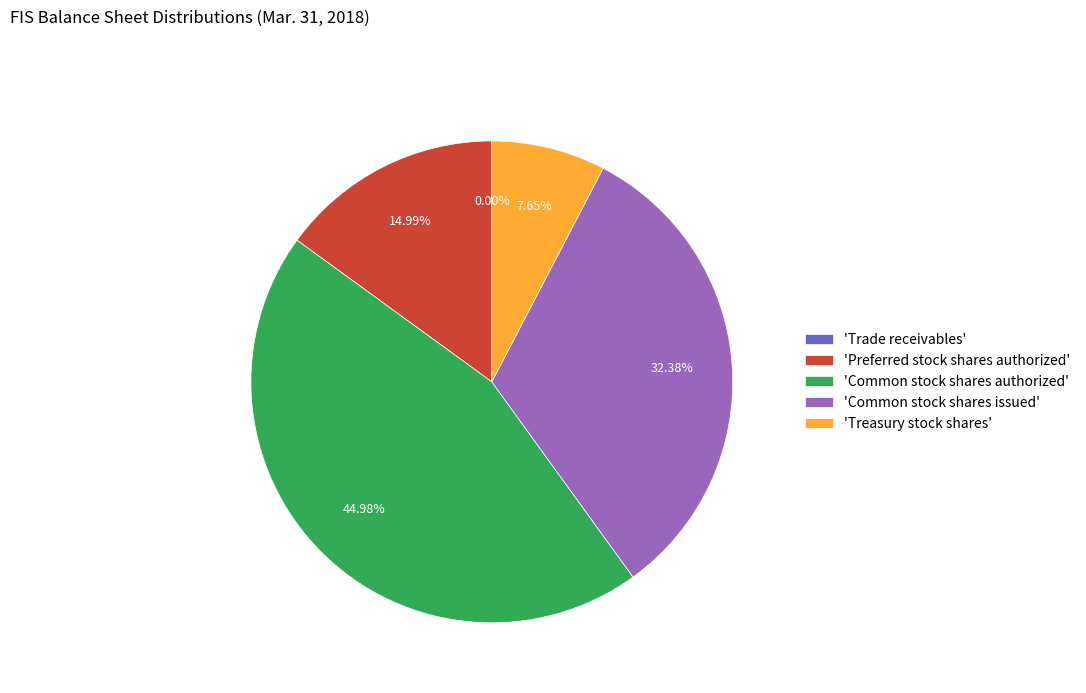

Does any single category account for the majority?

No